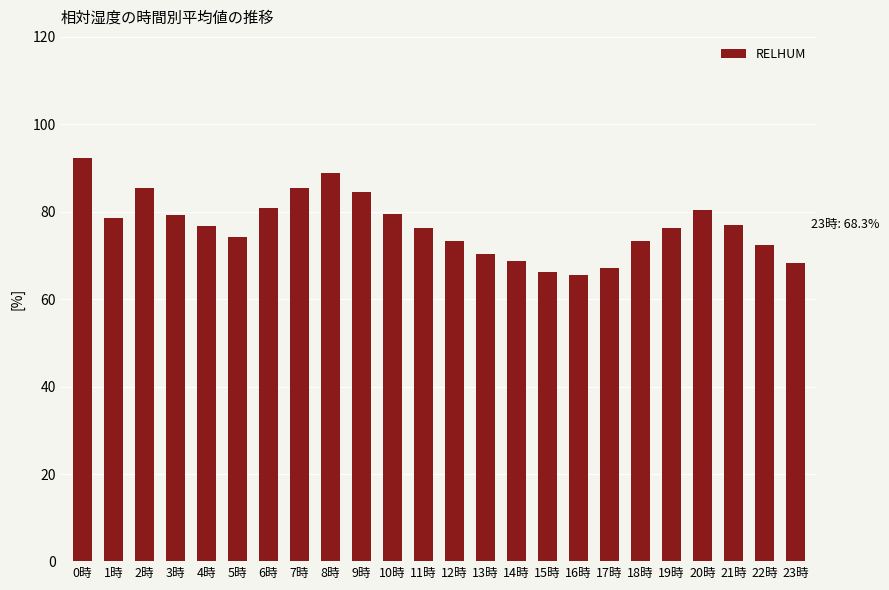

Read the value at 14時.

68.8